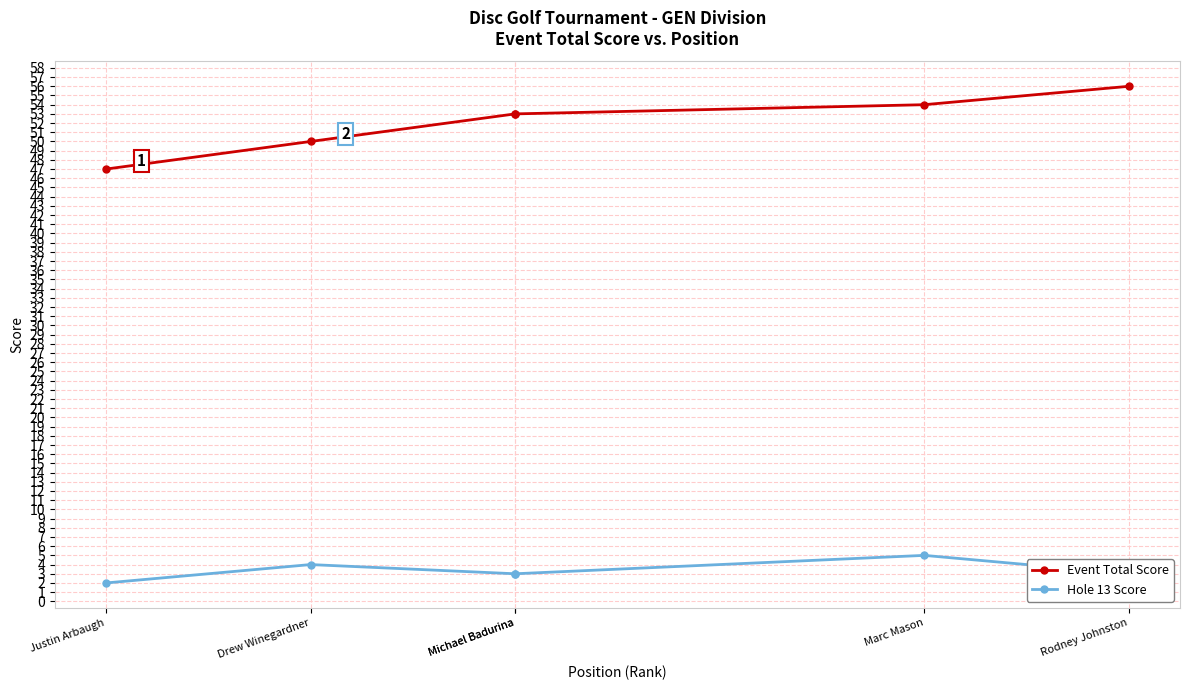

What is the total value across all series at Justin Arbaugh?

49